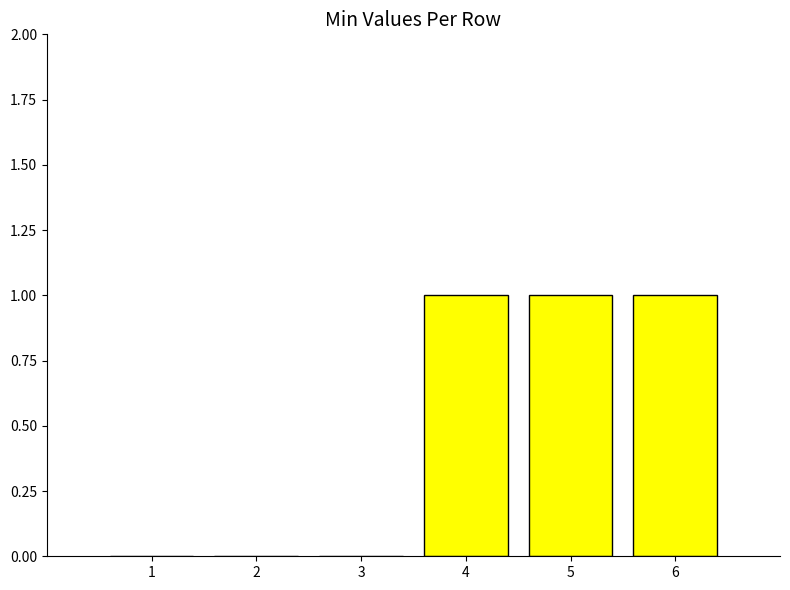

True or false: the data shows 1 at 6.

True